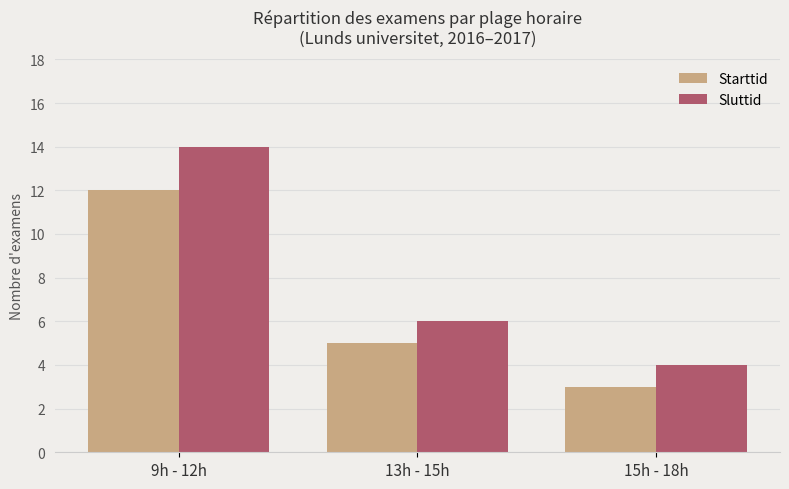

What is the maximum value shown in the chart?

14